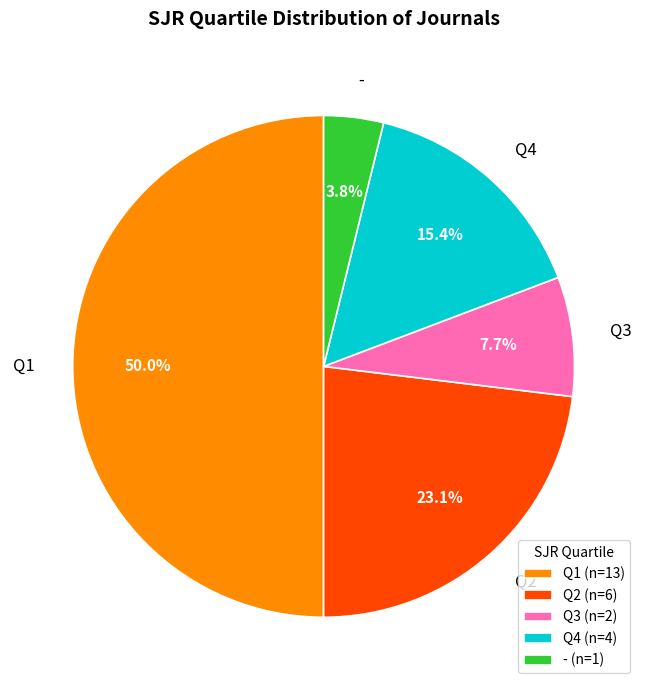

To the nearest percent, what portion does Q3 represent?

8%